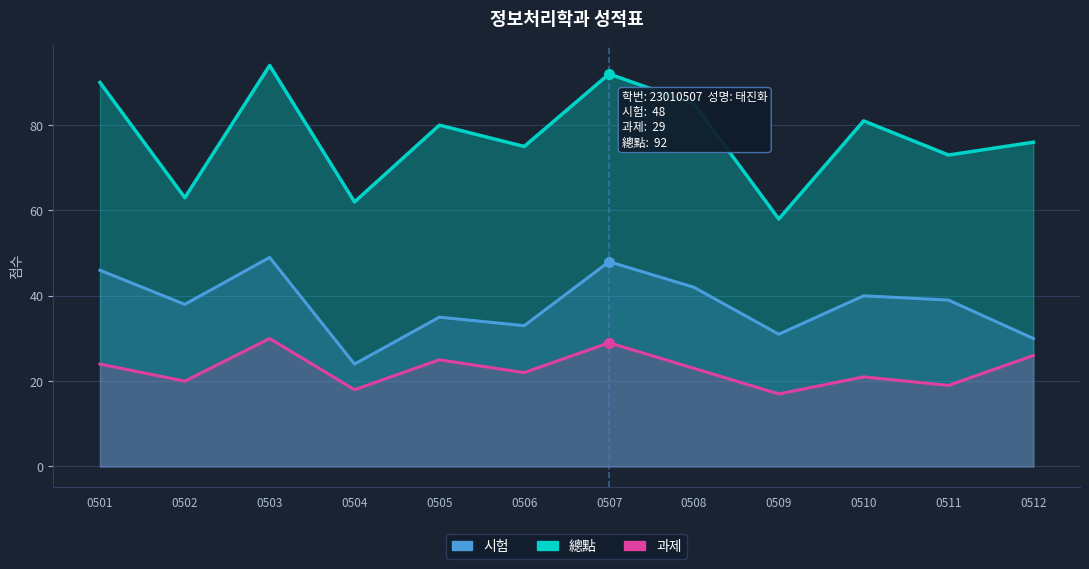

At which category is the sum across all series the highest?

0503